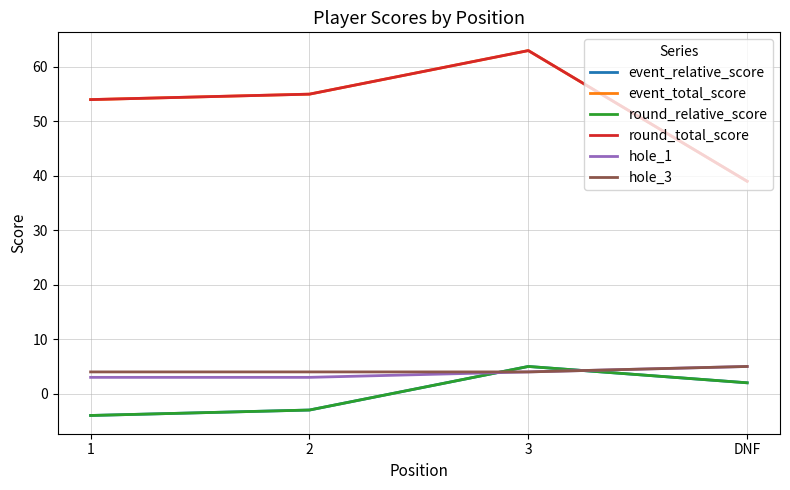

The round_relative_score series shows 5 at 3. True or false?

True